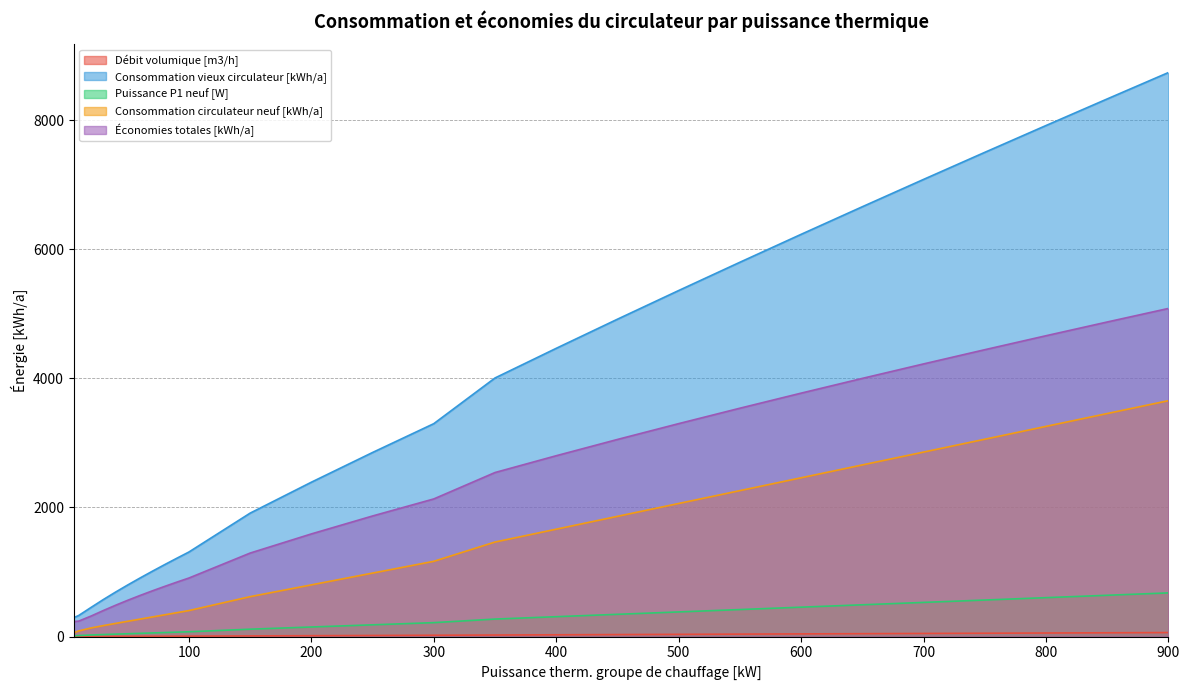

True or false: Puissance P1 neuf [W] and Débit volumique [m3/h] intersect in this chart.

False